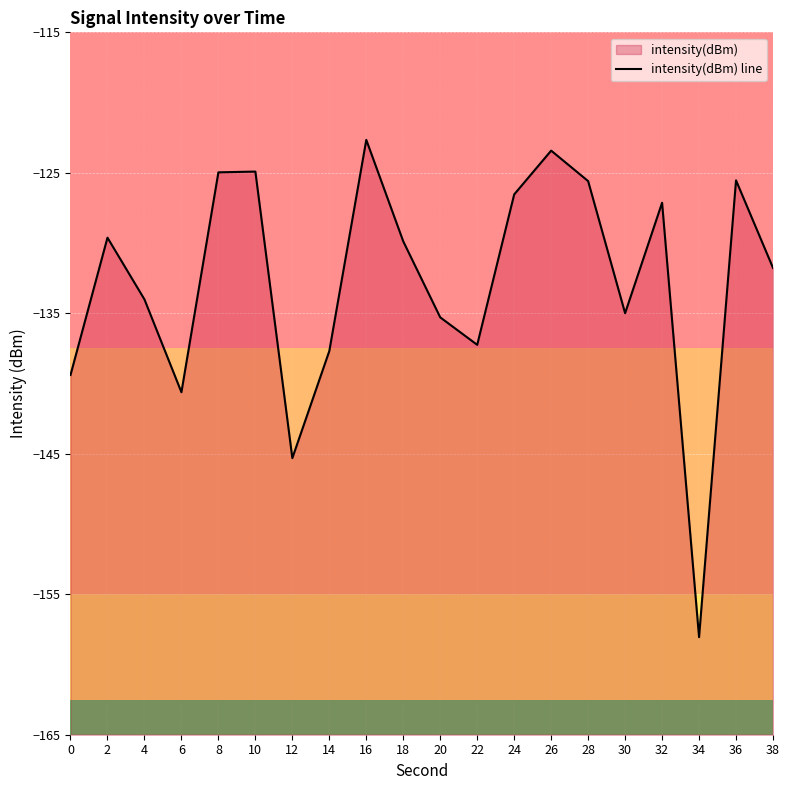

Reading right to left, list all the values displayed in this chart.

-131.8	-125.5	-158.1	-127.1	-135.0	-125.6	-123.4	-126.5	-137.2	-135.3	-129.9	-122.7	-137.7	-145.3	-124.9	-125.0	-140.6	-134.0	-129.6	-139.4